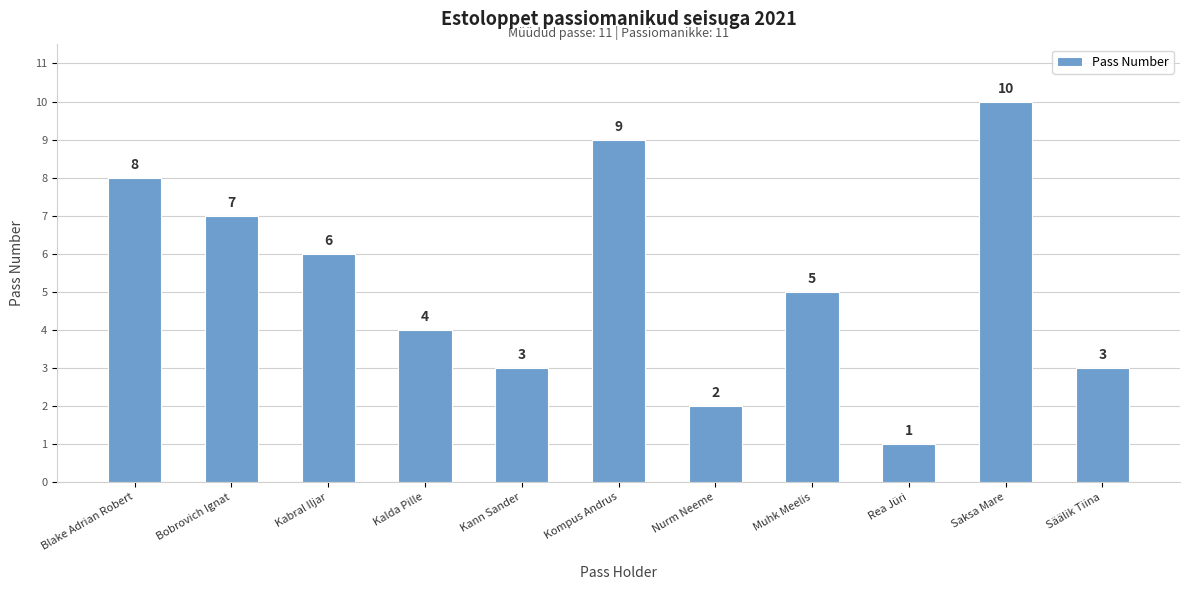

Is it true that the value at Säälik Tiina is 2?

False